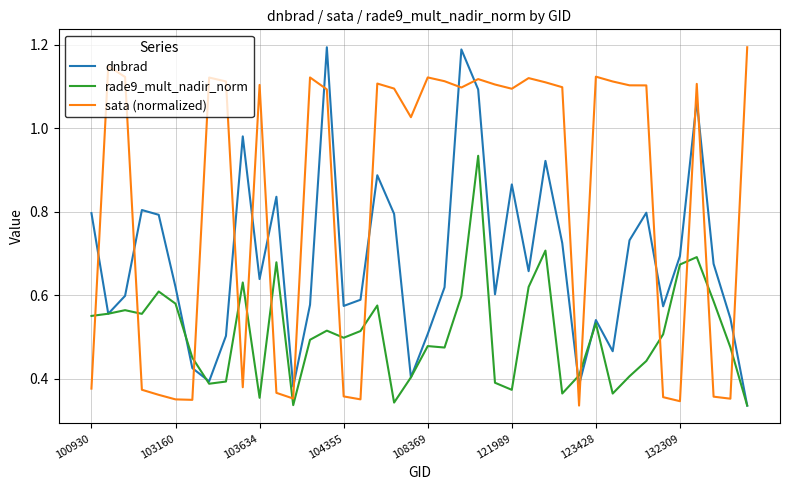

List the series in order of their overall mean, highest first.

sata (normalized), dnbrad, rade9_mult_nadir_norm